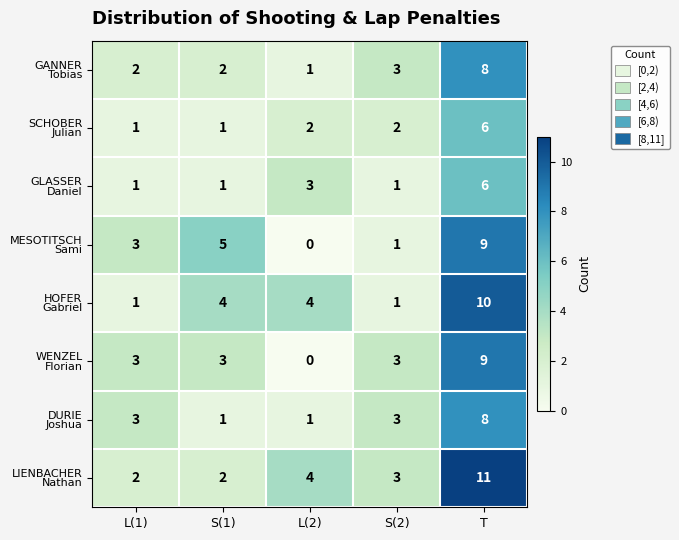

Which label corresponds to the smallest value in the chart?

L(2)